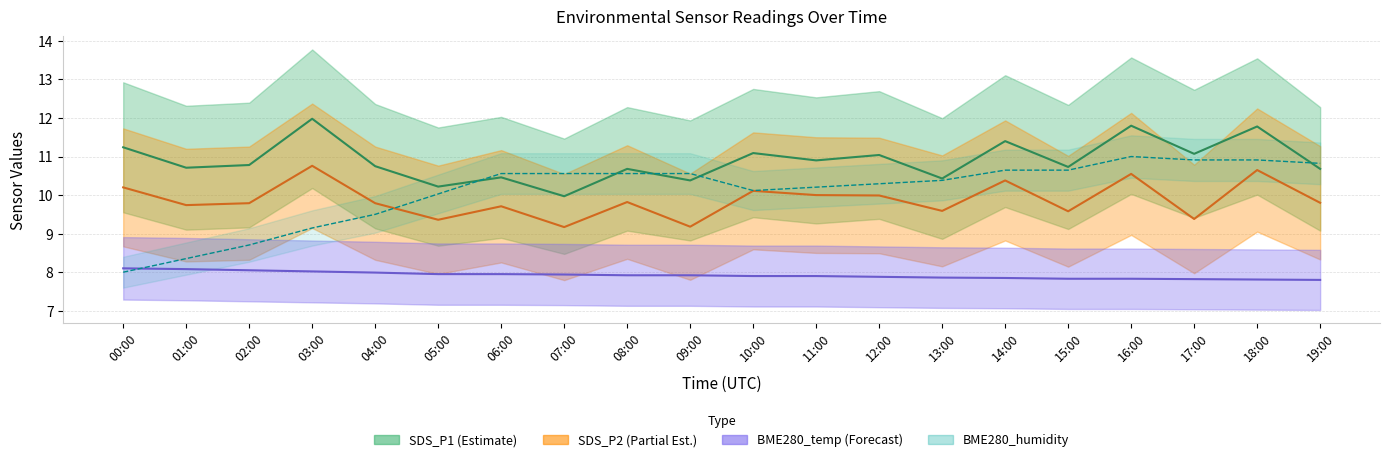

Reading left to right, transcribe all the data shown in this chart.

SDS_P1: 11.2	10.7	10.8	12.0	10.8	10.2	10.5	10.0	10.7	10.4	11.1	10.9	11.0	10.4	11.4	10.7	11.8	11.1	11.8	10.7
SDS_P2: 10.2	9.7	9.8	10.8	9.8	9.4	9.7	9.2	9.8	9.2	10.1	10.0	10.0	9.6	10.4	9.6	10.6	9.4	10.7	9.8
BME280_temperature: 8.1	8.1	8.1	8.0	8.0	8.0	8.0	7.9	7.9	7.9	7.9	7.9	7.9	7.9	7.8	7.8	7.8	7.8	7.8	7.8
BME280_humidity (scaled): 8.0	8.4	8.7	9.1	9.5	10.0	10.6	10.6	10.6	10.6	10.1	10.2	10.3	10.4	10.6	10.6	11.0	10.9	10.9	10.8